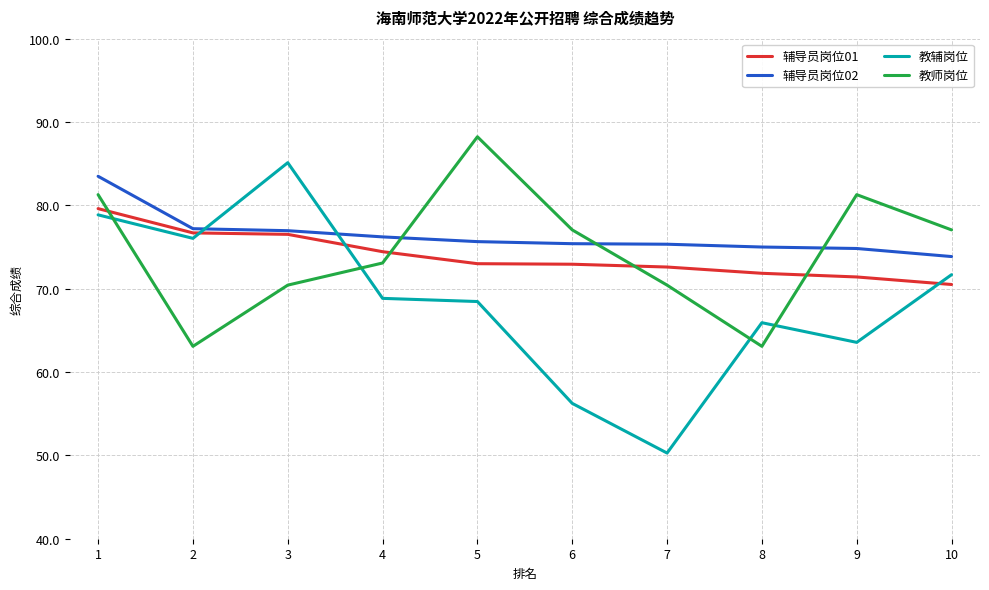

Is the value of 教辅岗位 at 7 greater than the value of 辅导员岗位01 at 2?

No